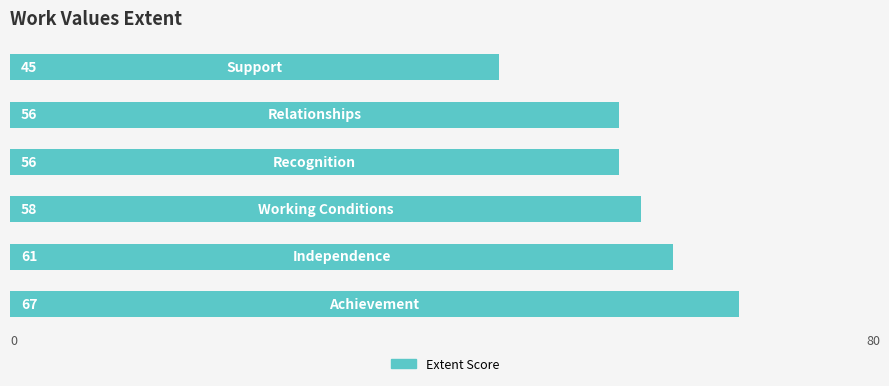

Reading bottom to top, what are all the values shown in this chart?

67	61	58	56	56	45